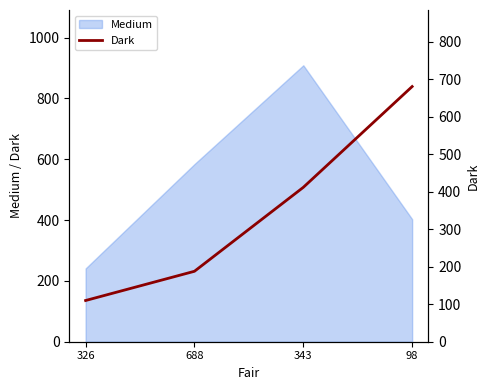

What is the maximum value for Medium?

909